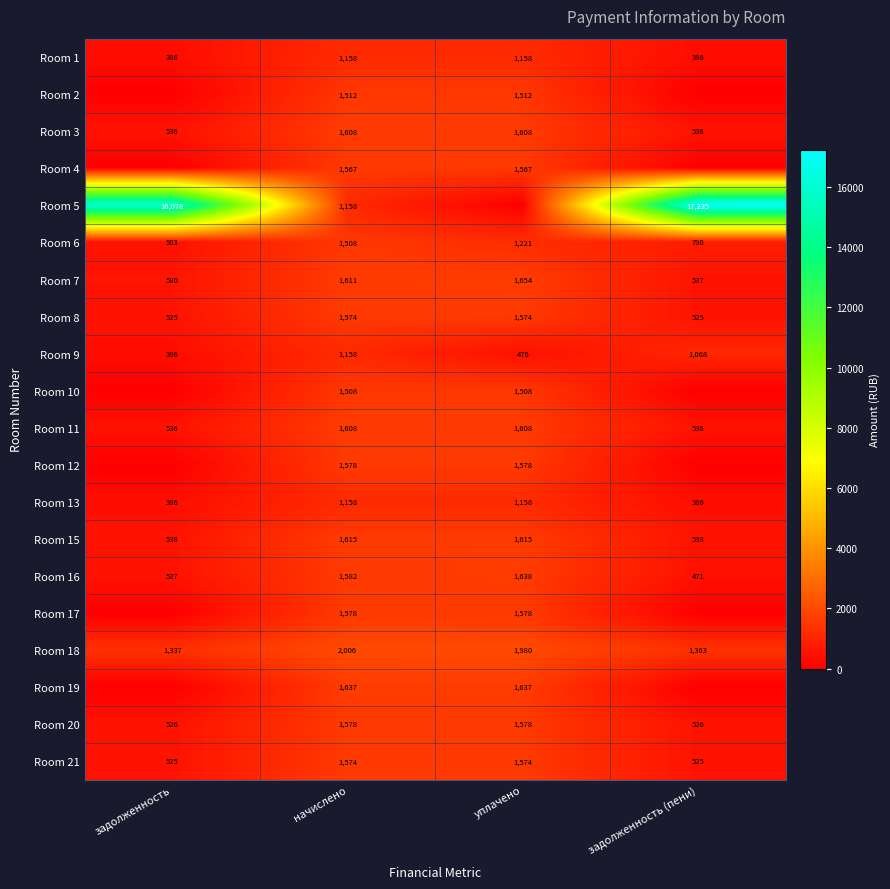

Is the value of Room 11 at начислено greater than the value of Room 13 at уплачено?

Yes